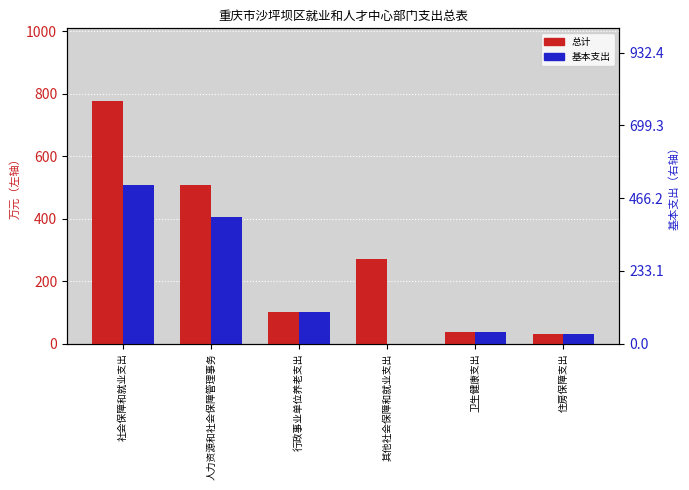

Which series changed the most between 社会保障和就业支出 and 其他社会保障和就业支出?

总计